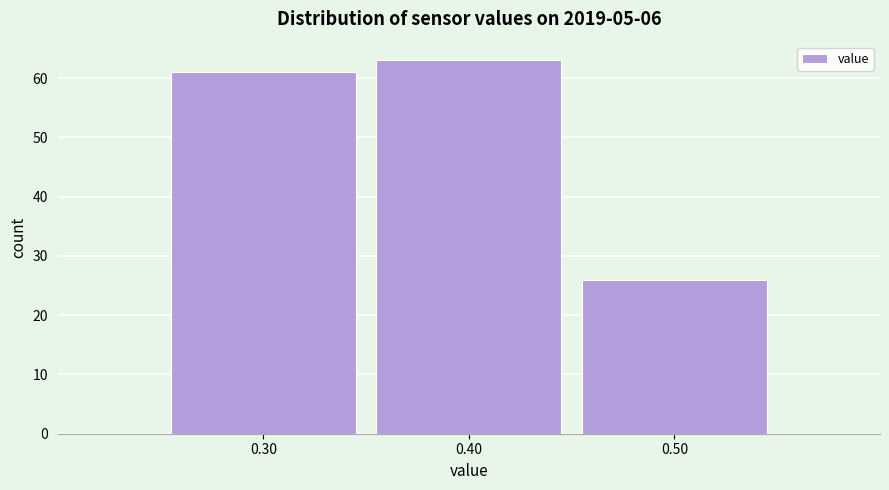

Reading left to right, list every bar in this chart as the range it spans on the x-axis followed by its height. The values are not printed on the chart, so give them approximately, as read against the axis.

0.25 to 0.35: 61
0.35 to 0.45: 63
0.45 to 0.55: 26